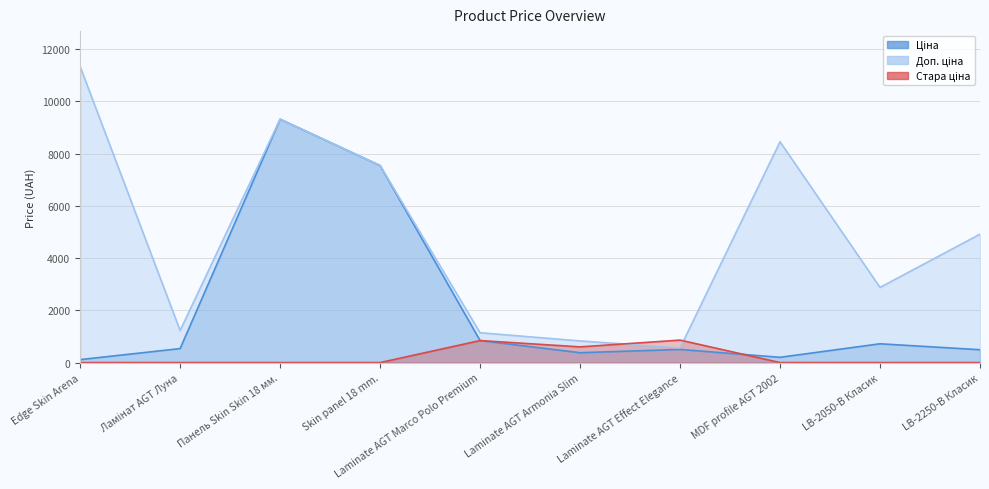

What is the difference between the maximum and minimum values in the Доп. ціна series?

10776.0